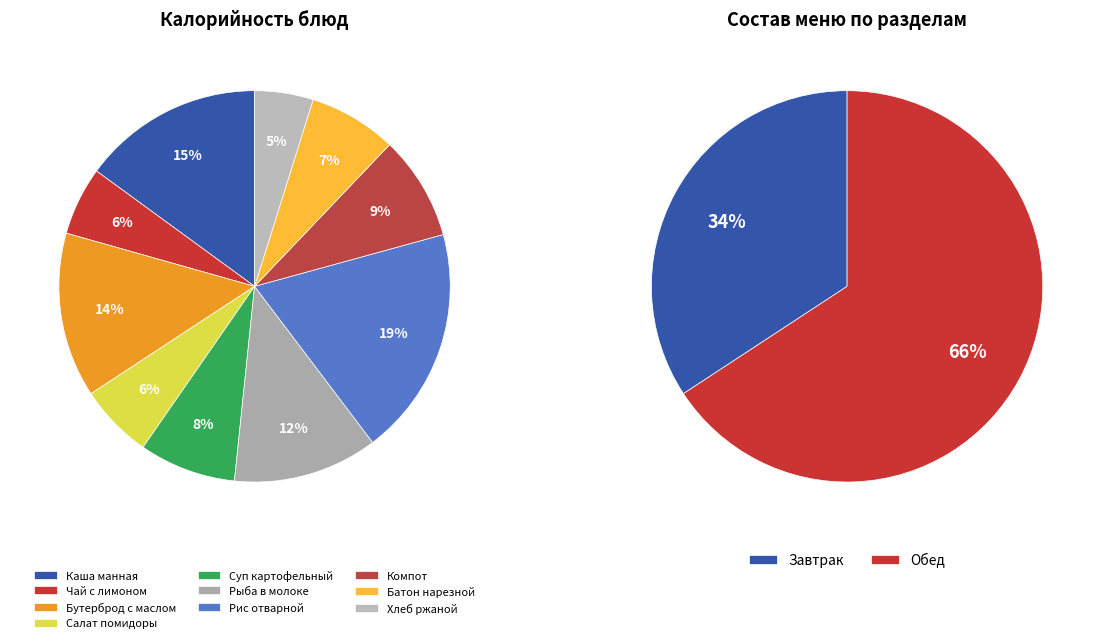

What percentage is NOT represented by Рыба припущенная в молоке?

88.0%